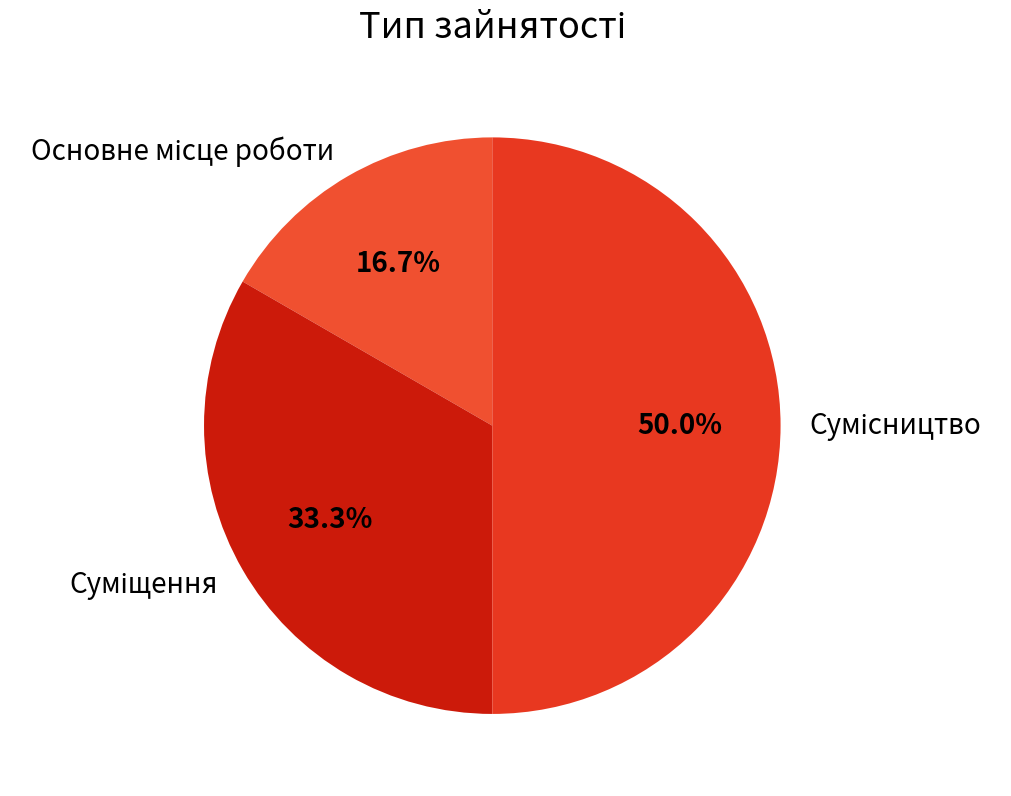

How much of the chart is everything except Сумісництво?

50.0%